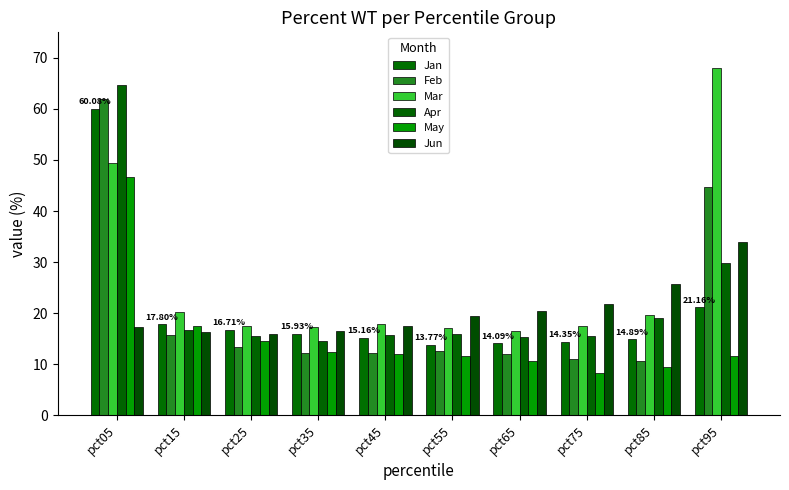

Where does the Mar series first go above 17?

pct05